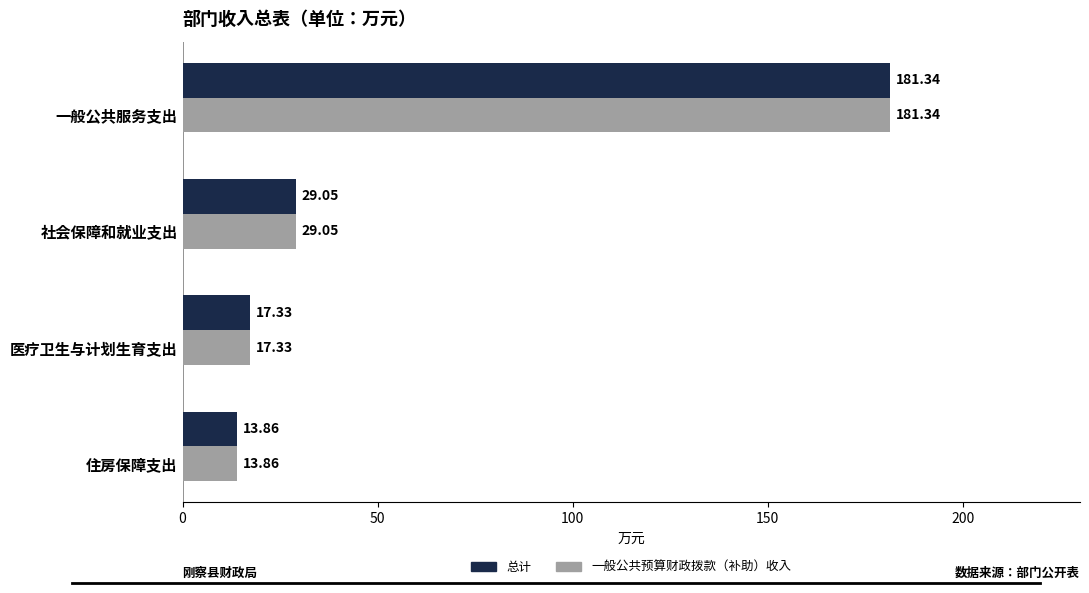

Rank the categories by 一般公共预算财政拨款（补助）收入 value from highest to lowest.

一般公共服务支出, 社会保障和就业支出, 医疗卫生与计划生育支出, 住房保障支出